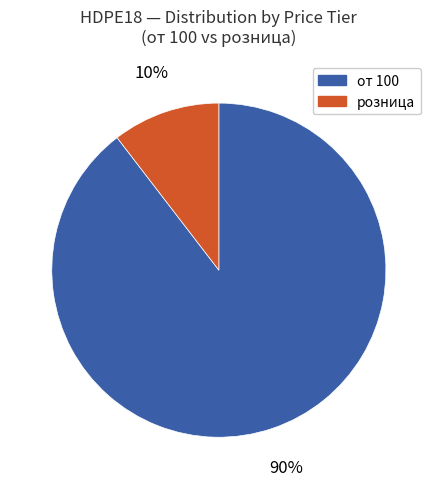

To the nearest percent, what is the average slice percentage?

50%